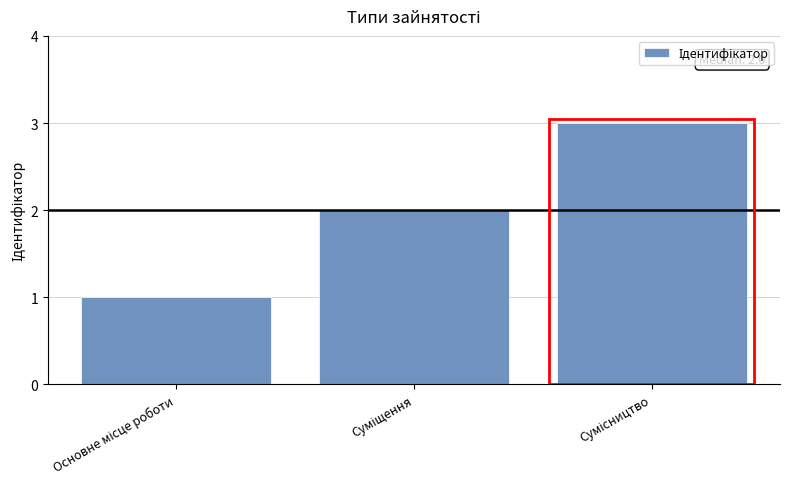

Reading left to right, transcribe all the data shown in this chart.

1	2	3